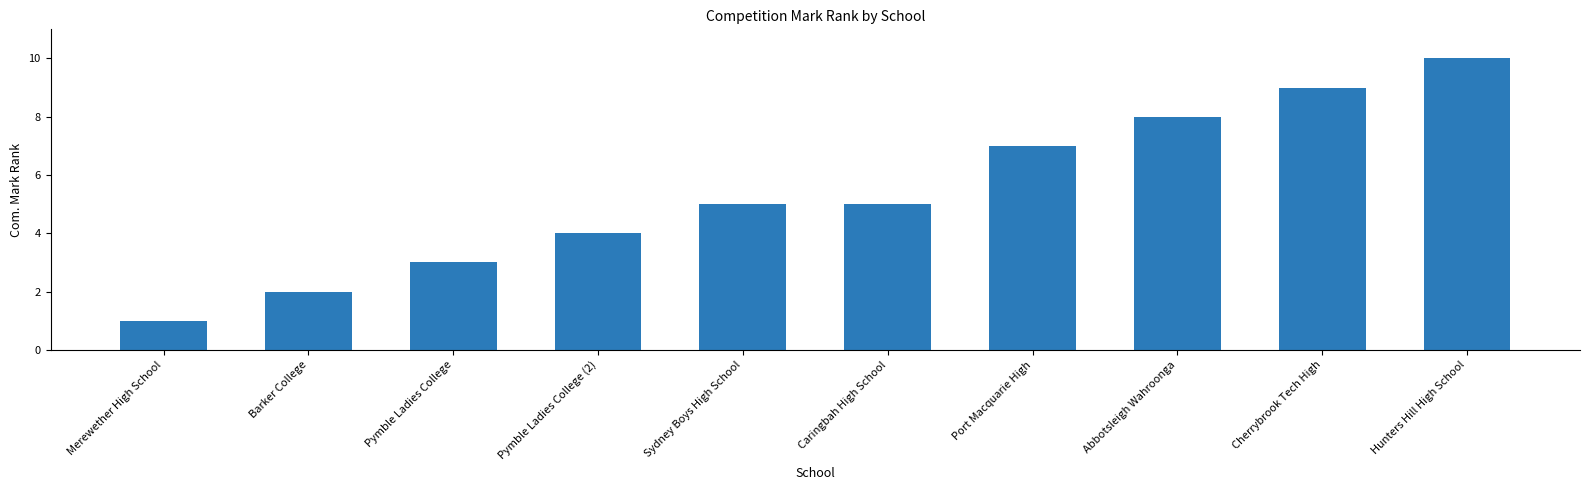

What is the ratio of the value at Pymble Ladies College to the value at Port Macquarie High?

0.4